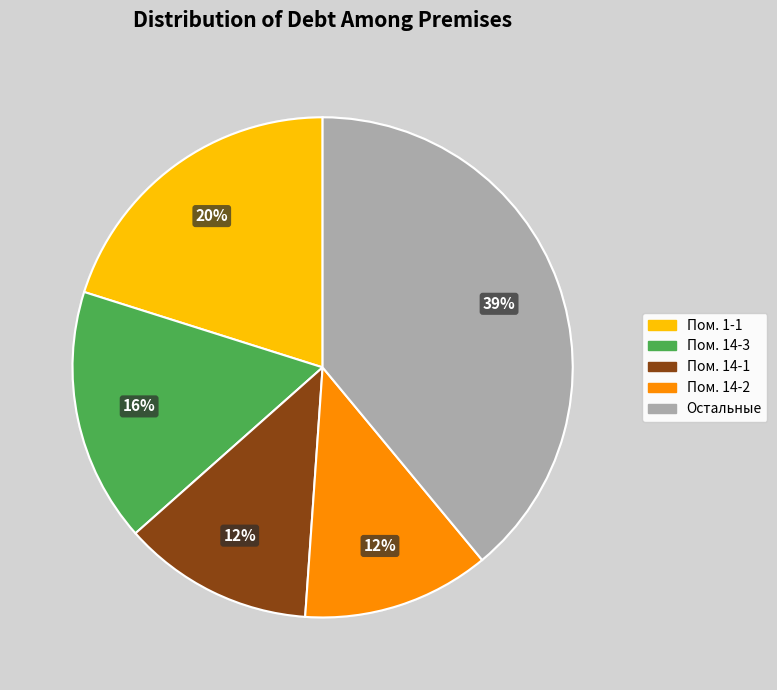

What is the largest slice in the pie chart?

Остальные